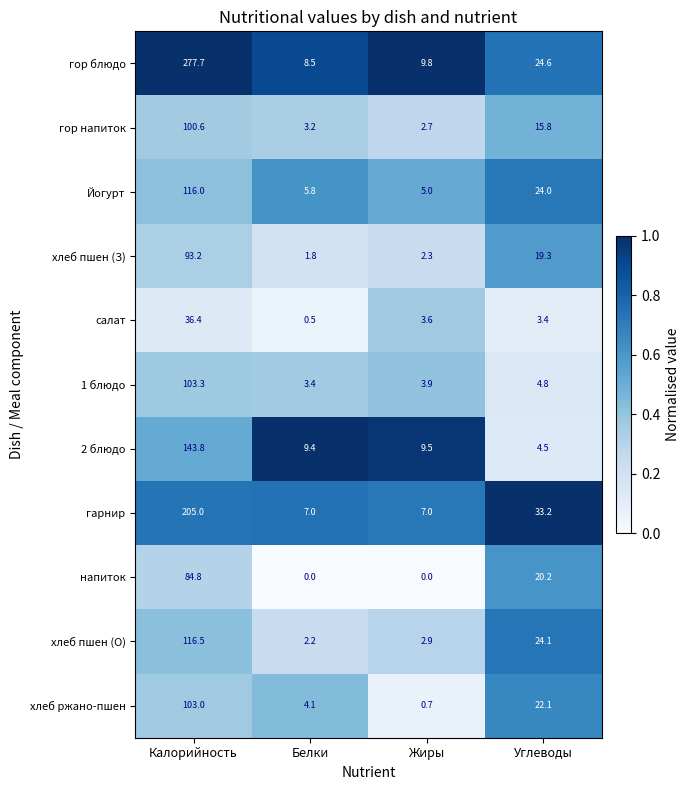

What value does the хлеб пшен (З) series have at Жиры?

2.3